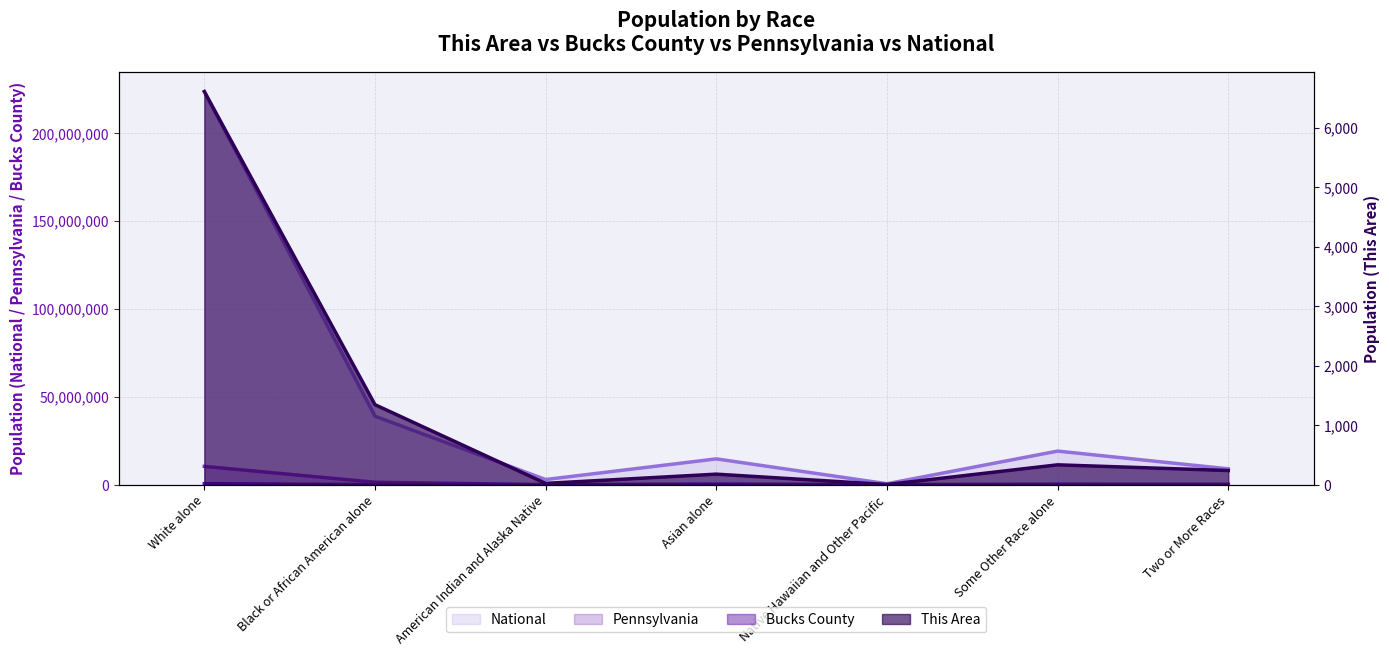

What is the label of the 2nd point from the left?

Black or African American alone